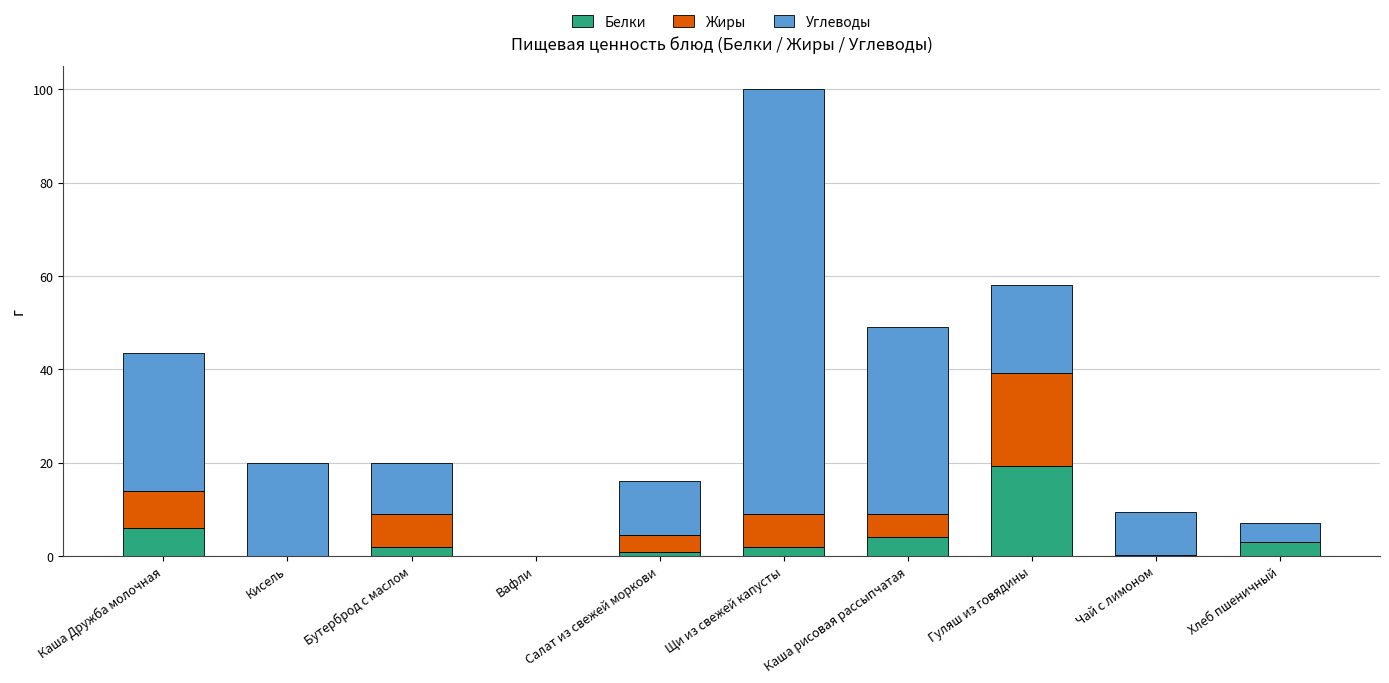

What is the highest value of the Белки series?

19.3